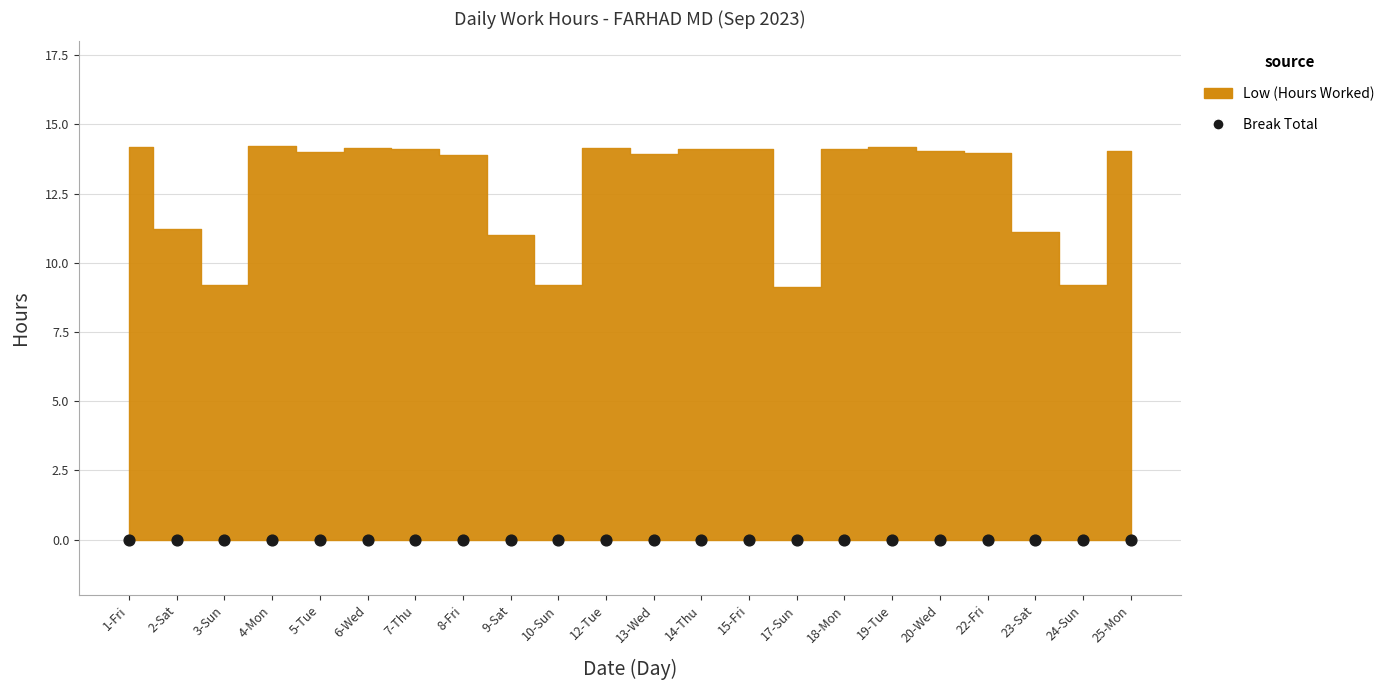

At which category is the sum across all series the highest?

4-Mon